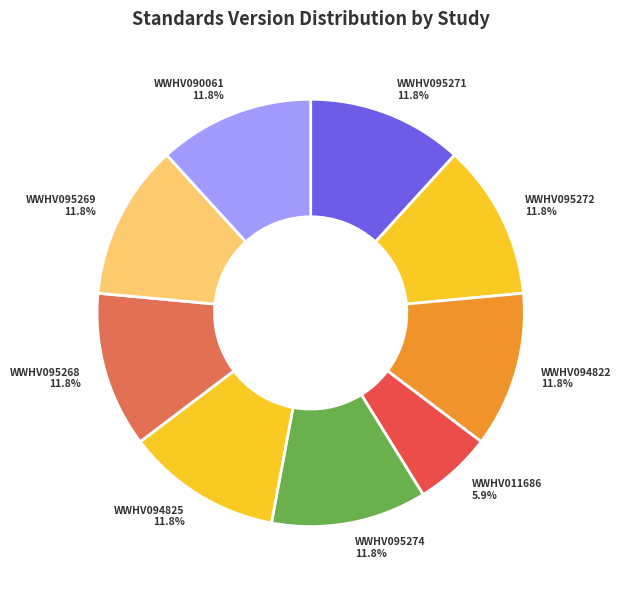

Which slice is the smallest?

WWHV011686